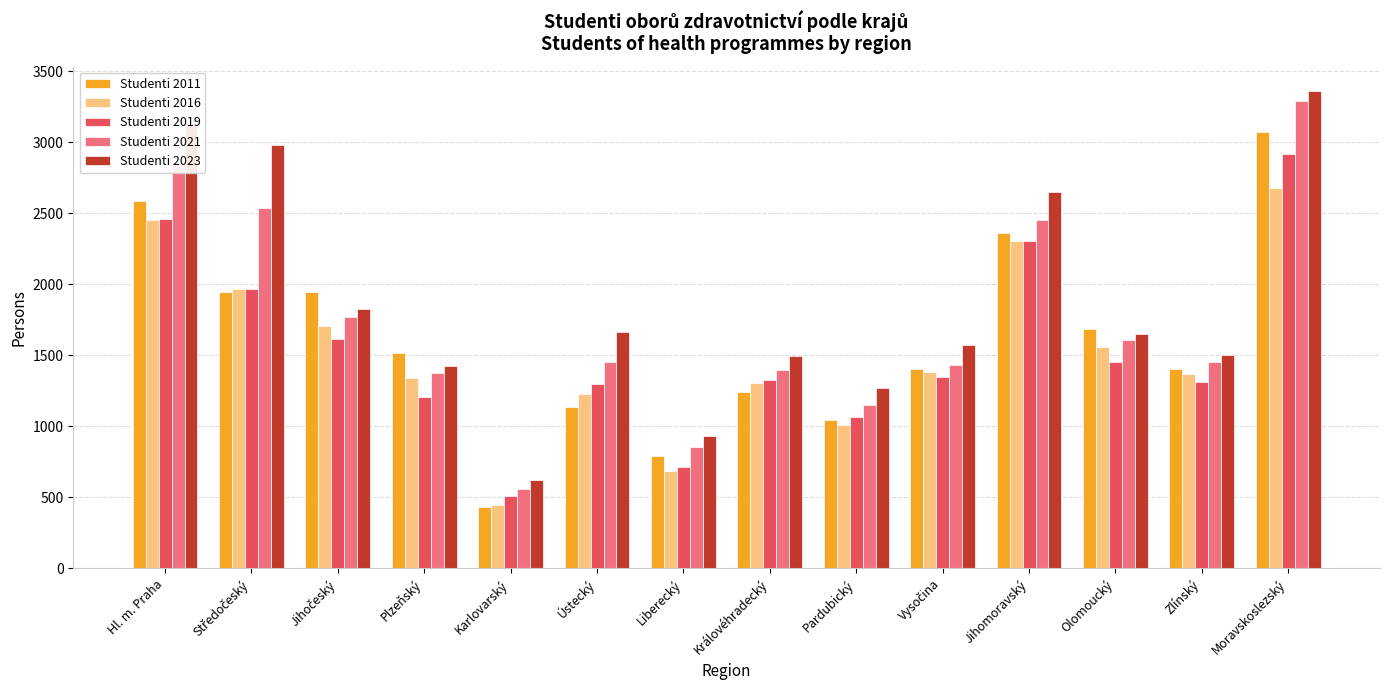

What is the minimum value for Studenti 2021?

562